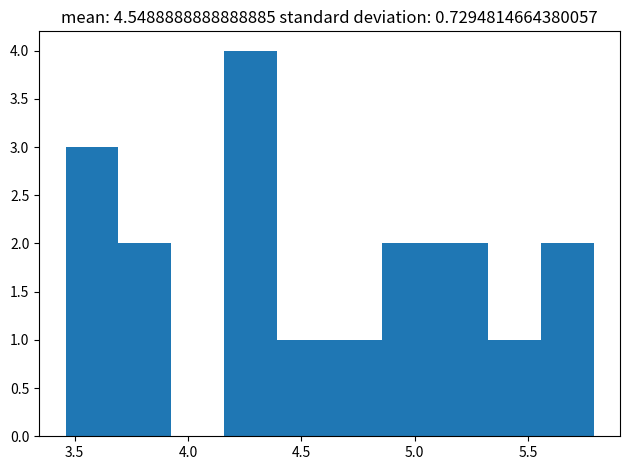

Reading left to right, list every bar in this chart as the range it spans on the x-axis followed by its height. Neither the bar edges nor the heights are printed on the chart, so give them approximately, as read against the axes.

3.45 to 3.70: 3
3.70 to 3.95: 2
3.95 to 4.15: 0
4.15 to 4.40: 4
4.40 to 4.65: 1
4.65 to 4.85: 1
4.85 to 5.10: 2
5.10 to 5.30: 2
5.30 to 5.55: 1
5.55 to 5.80: 2